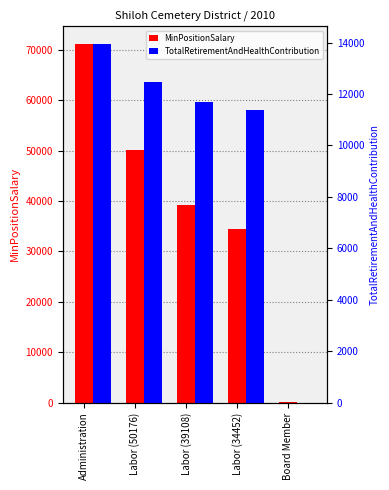

Which series has the widest spread of values?

MinPositionSalary